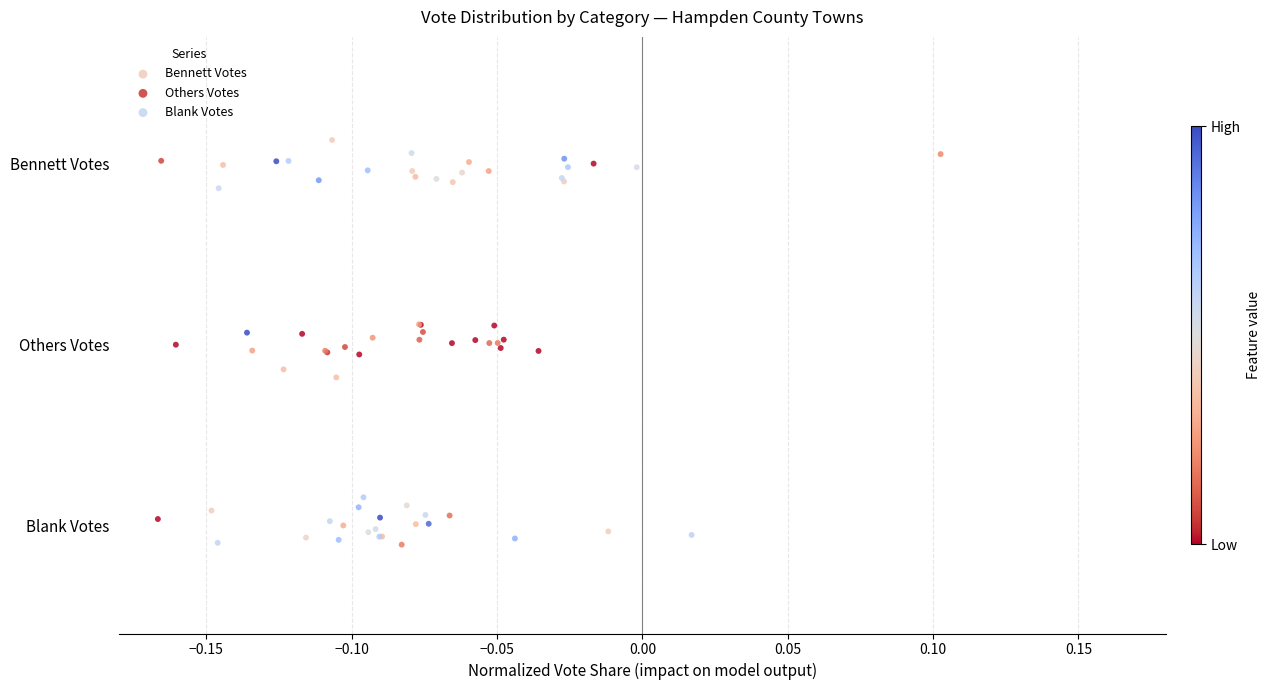

What are all the series names shown in the legend?

Bennett Votes, Others Votes, Blank Votes